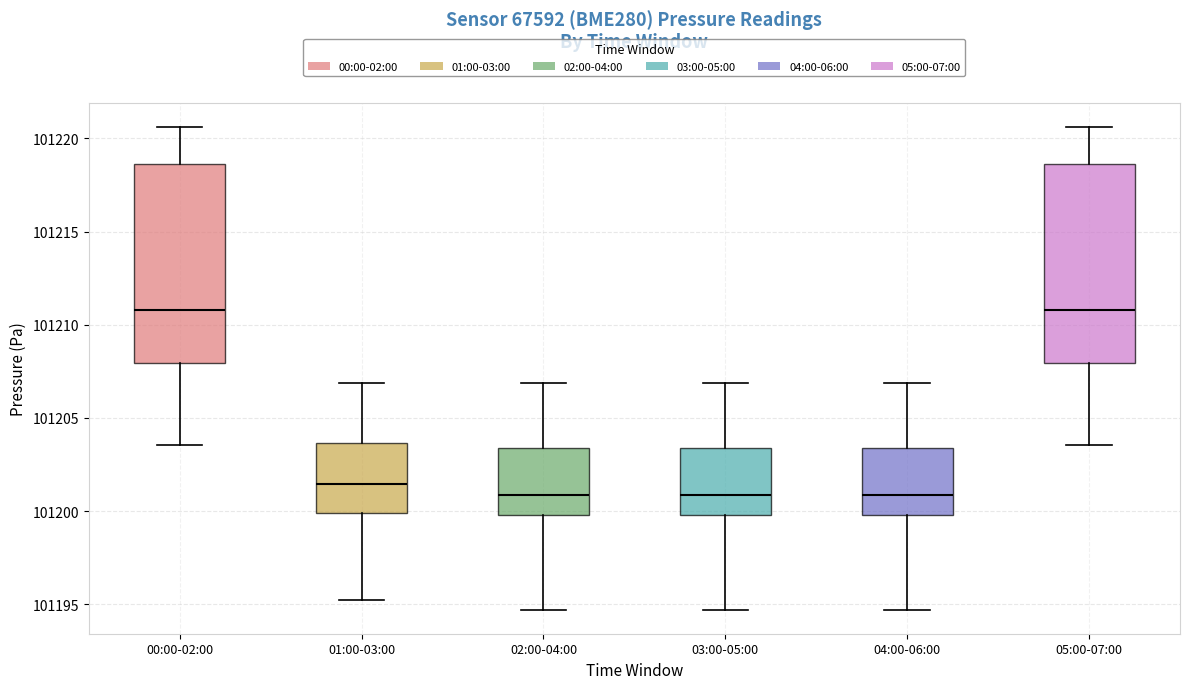

Reading left to right, read every box against the y-axis: the position of its median line, the range the box covers, and the ends of its whiskers. The values are not printed on the chart, so give them approximately, as read against the axis.

00:00-02:00: median 101211.0, box 101208.0 to 101218.5, whiskers 101203.5 to 101220.5
01:00-03:00: median 101201.5, box 101200.0 to 101203.5, whiskers 101195.0 to 101207.0
02:00-04:00: median 101201.0, box 101200.0 to 101203.5, whiskers 101194.5 to 101207.0
03:00-05:00: median 101201.0, box 101200.0 to 101203.5, whiskers 101194.5 to 101207.0
04:00-06:00: median 101201.0, box 101200.0 to 101203.5, whiskers 101194.5 to 101207.0
05:00-07:00: median 101211.0, box 101208.0 to 101218.5, whiskers 101203.5 to 101220.5